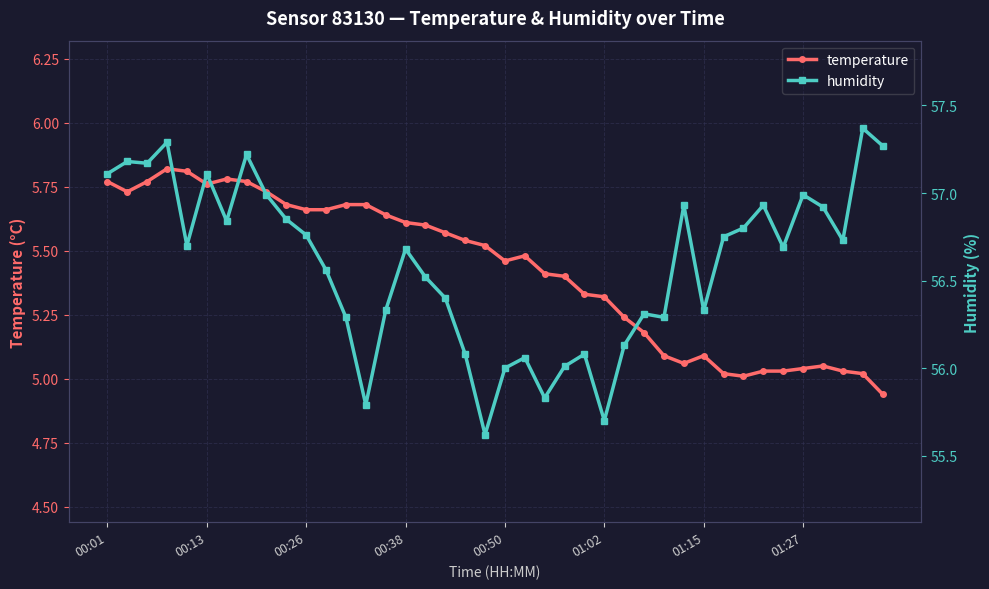

What is the average value of the humidity series?

56.6